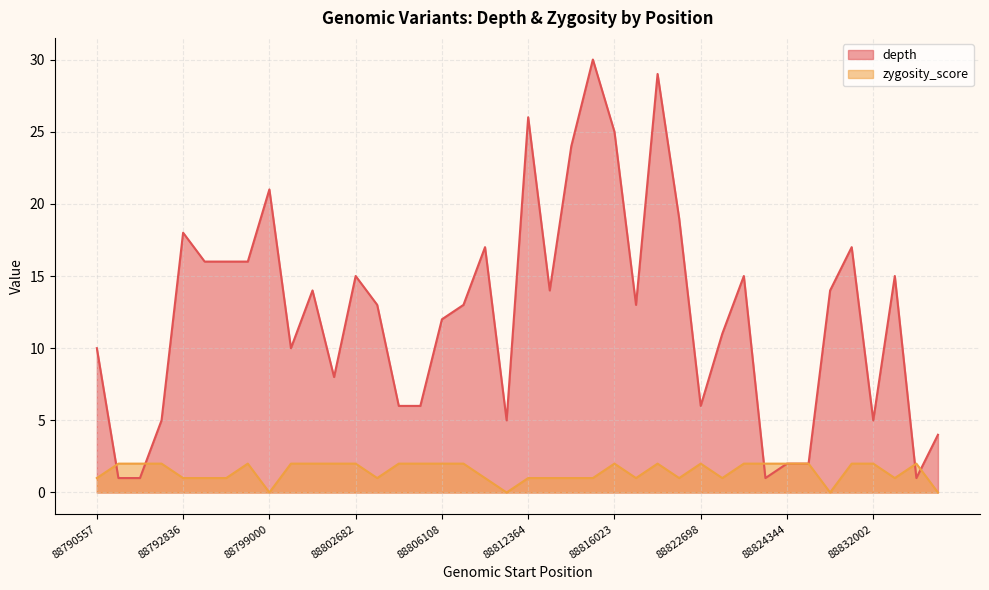

At how many categories does at least one series exceed 4?

33